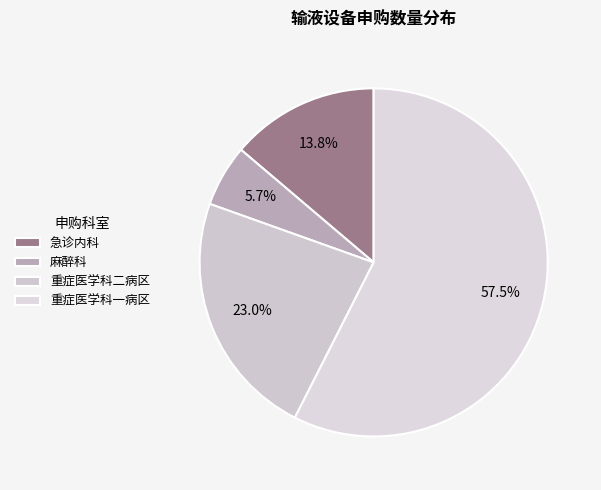

How many slices are in this pie chart?

4